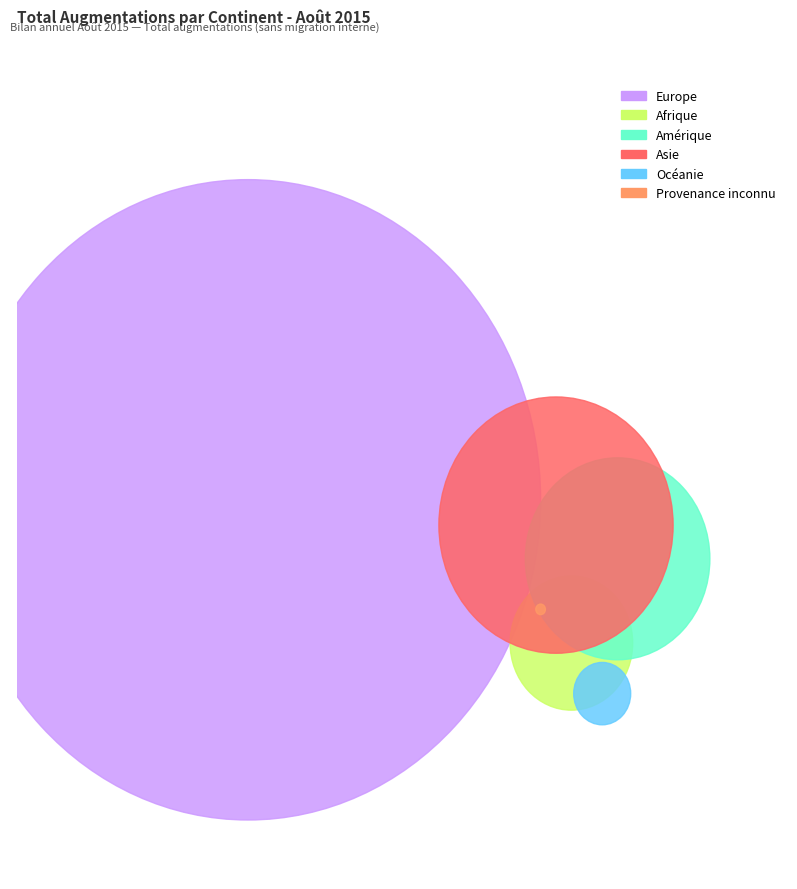

The Asie slice represents 12% of the pie. True or false?

True